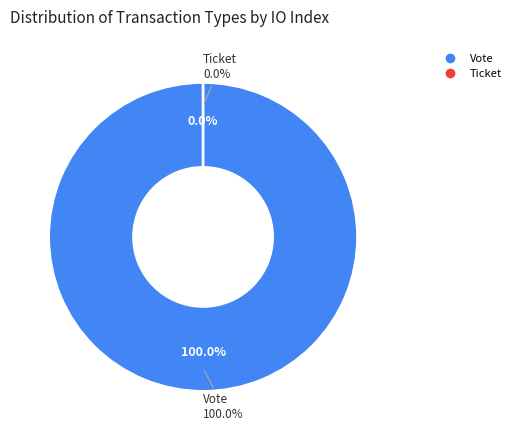

The Vote slice represents 99% of the pie. True or false?

False